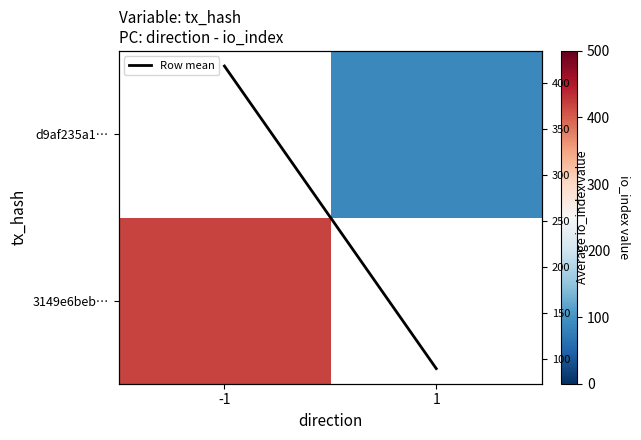

What is the minimum value shown in the chart?

89.0